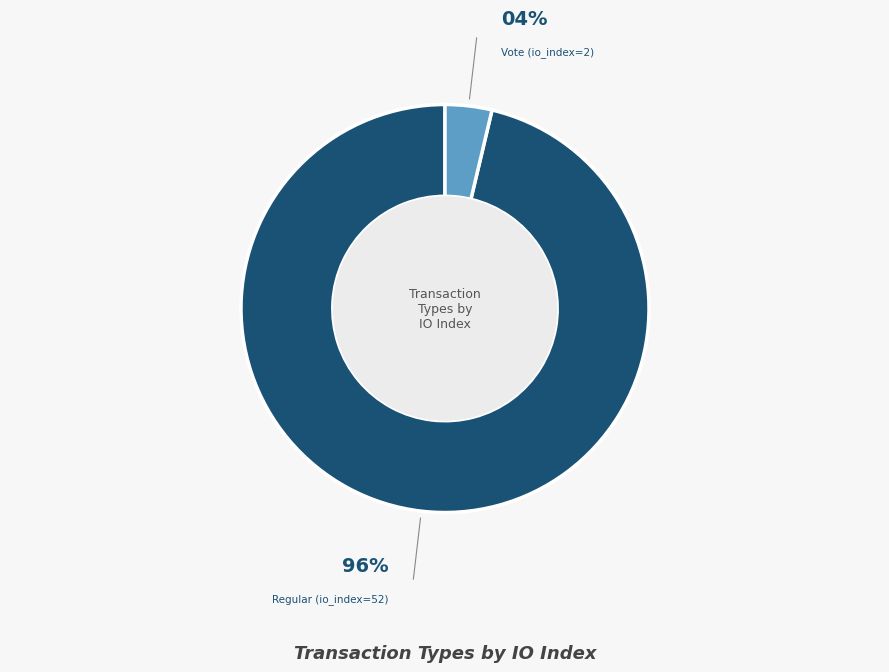

Between Regular (io_index=52) and Vote (io_index=2), which is larger?

Regular (io_index=52)